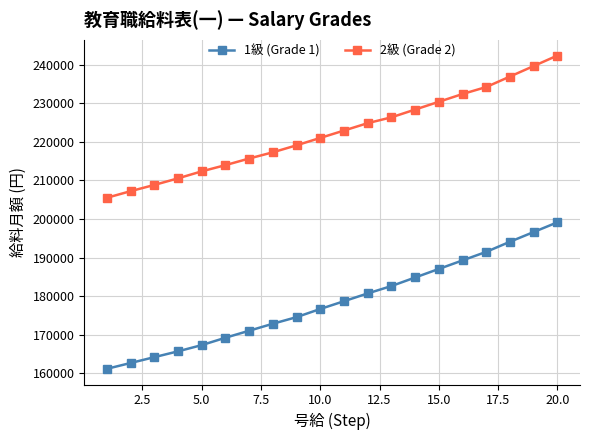

What is the difference between the maximum and second lowest values in the 1級 (Grade 1) series?

36467